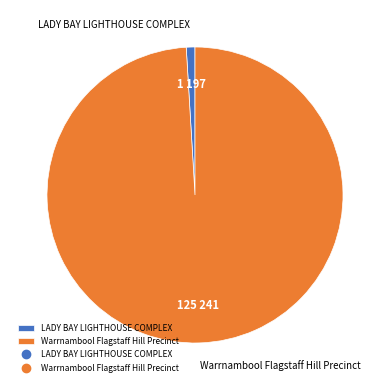

Is the sum of Warrnambool Flagstaff Hill Precinct and LADY BAY LIGHTHOUSE COMPLEX greater than half?

Yes